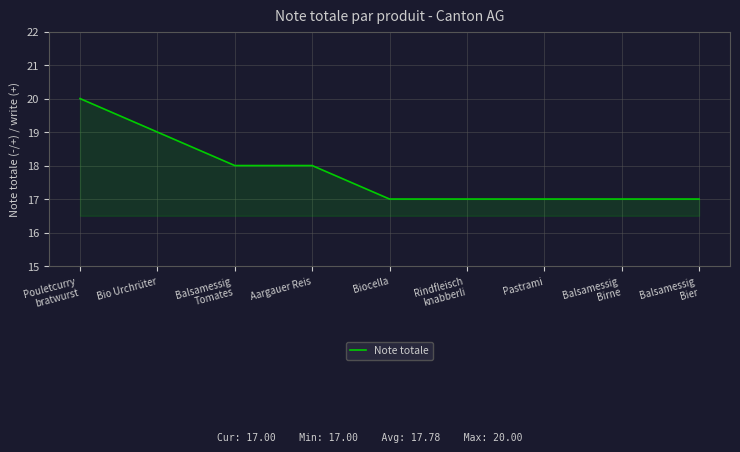

At which category does the chart reach its peak across all series?

Pouletcurry
bratwurst